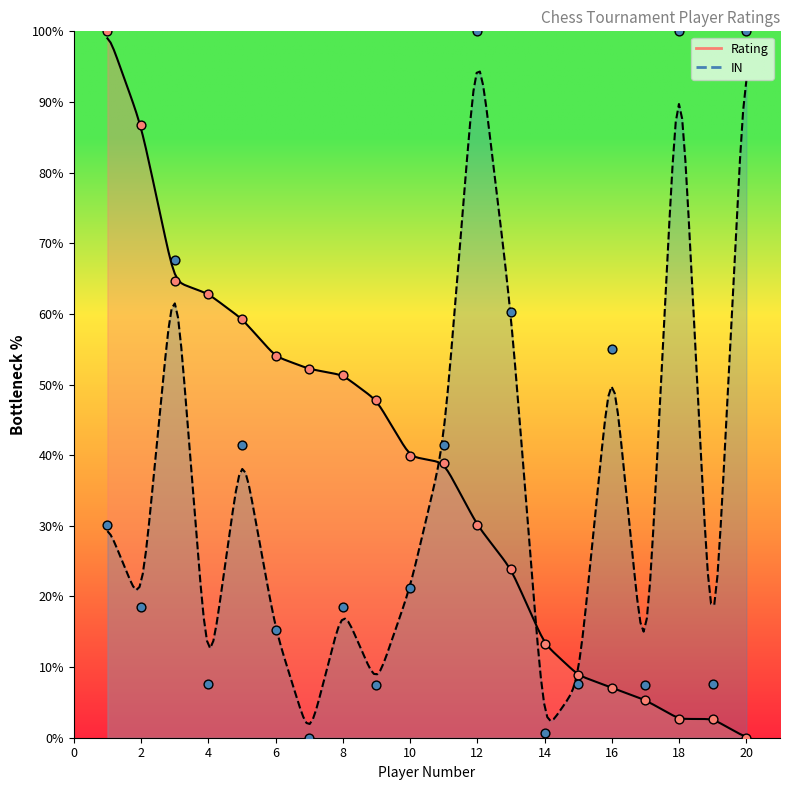

At how many categories does at least one series exceed 28?

16